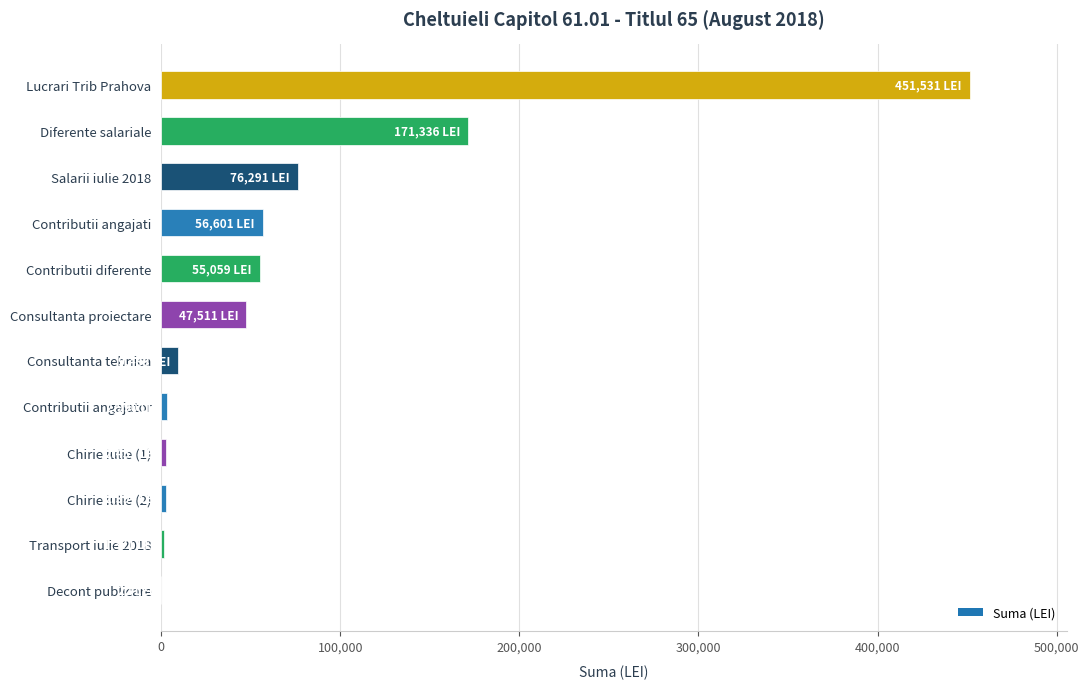

What is the greatest value displayed?

451531.0